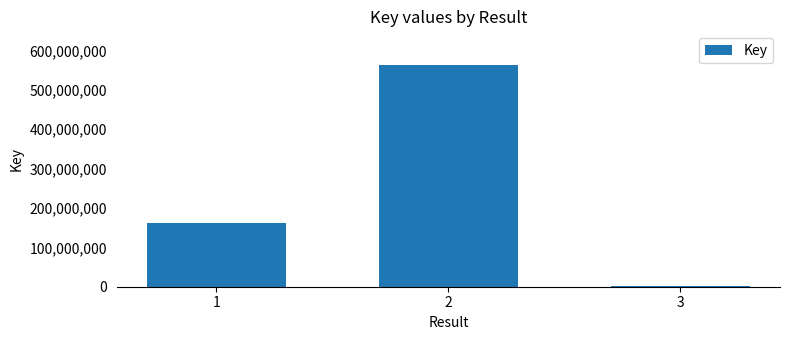

Is it true that the value at 1 is 162678634?

True